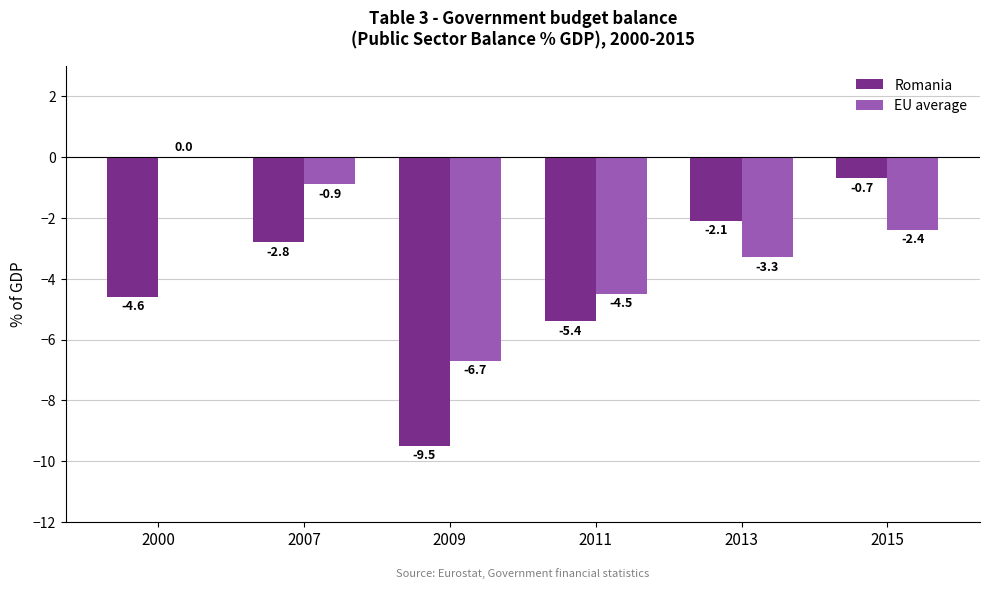

Reading left to right, list all the values displayed in this chart.

Romania: -4.6	-2.8	-9.5	-5.4	-2.1	-0.7
EU average: 0.0	-0.9	-6.7	-4.5	-3.3	-2.4